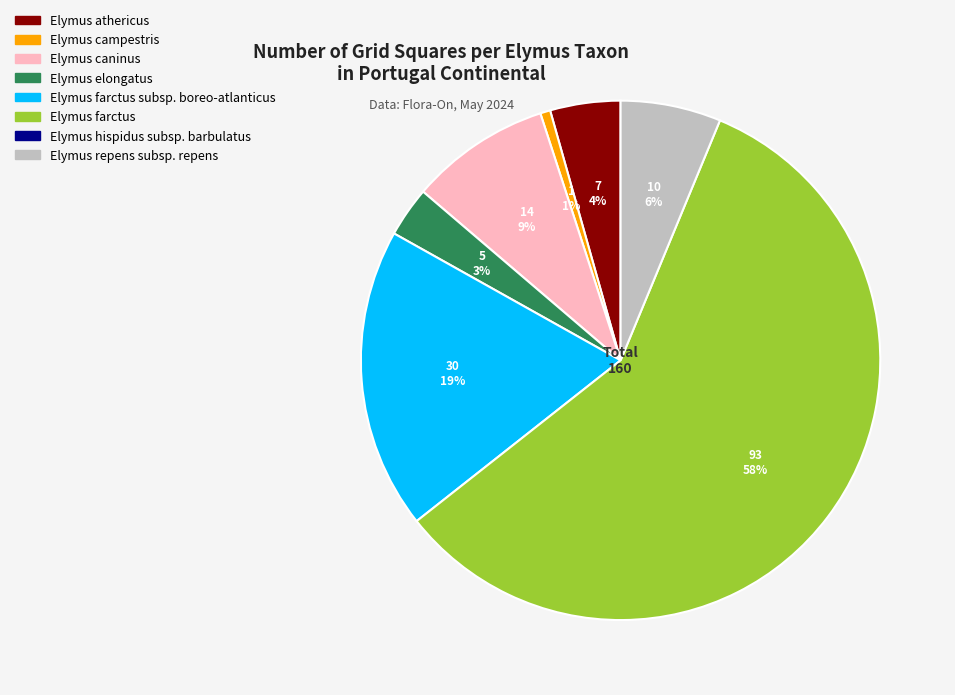

Is there a majority slice in this chart?

Yes